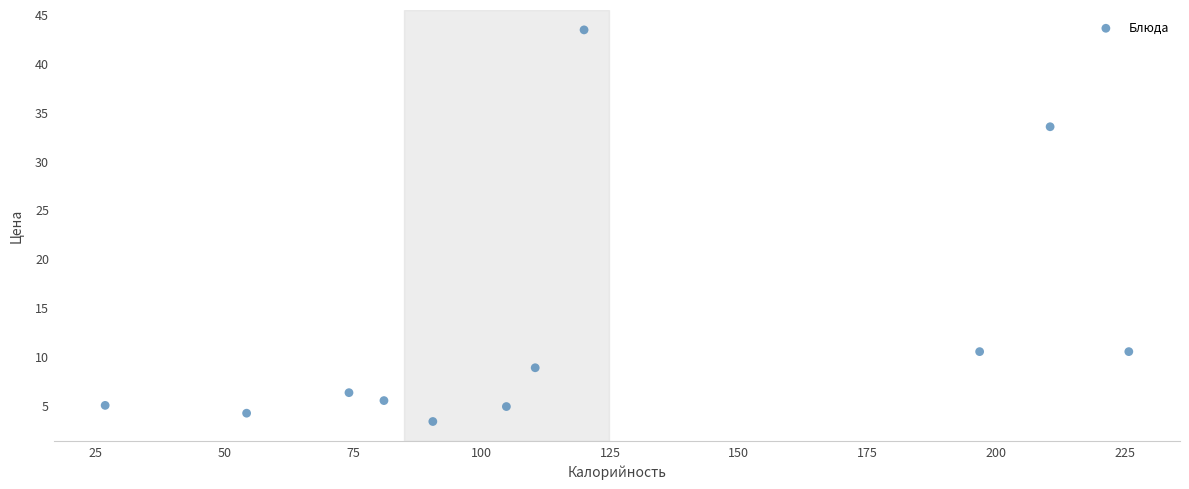

What is the average X value?

117.7